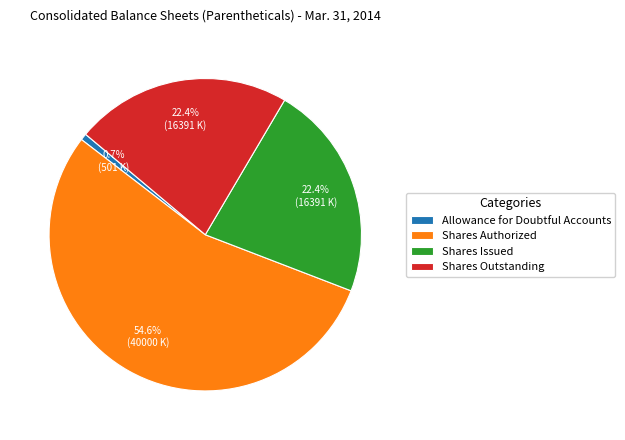

Is there a majority slice in this chart?

Yes